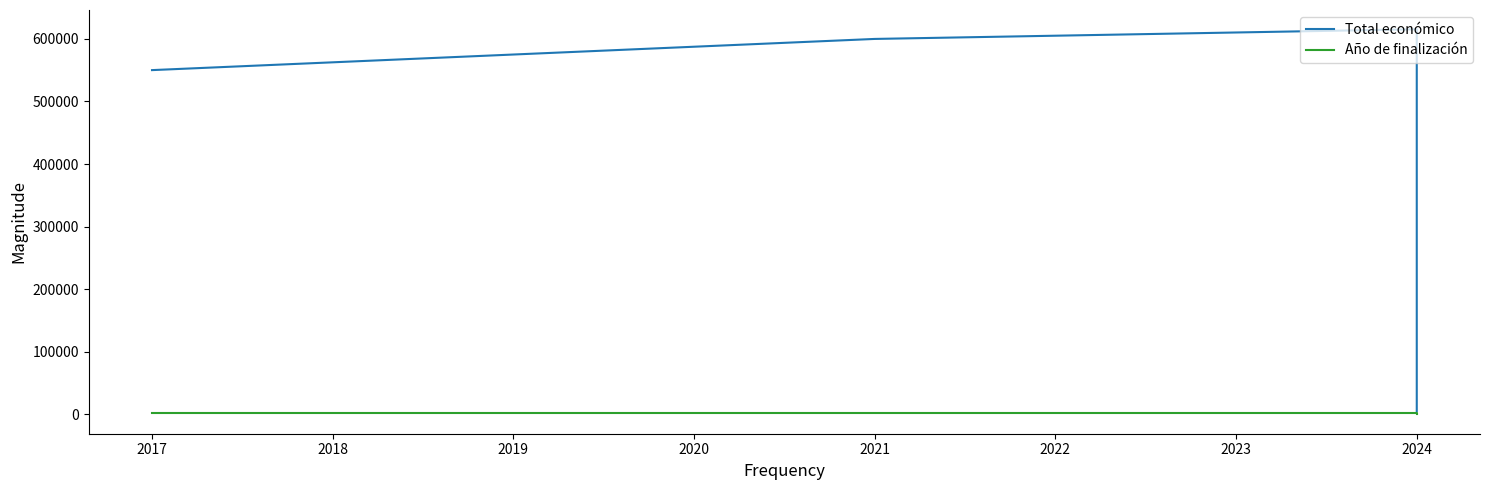

The value of Año de finalización at 2024 is 2023. True or false?

True